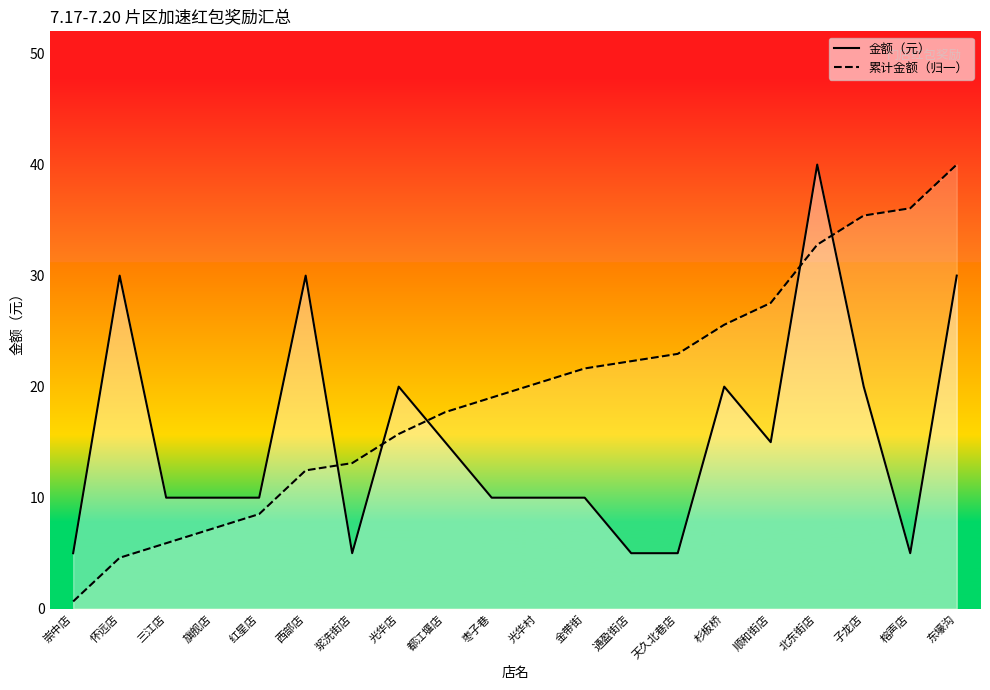

What is the minimum value shown in the chart?

0.7